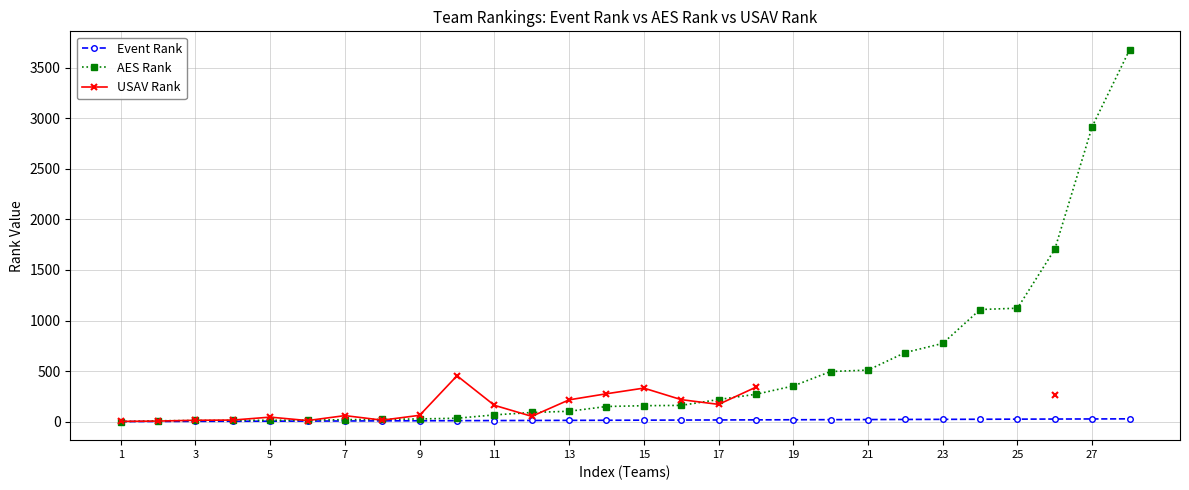

True or false: AES Rank and Event Rank cross at least once.

False